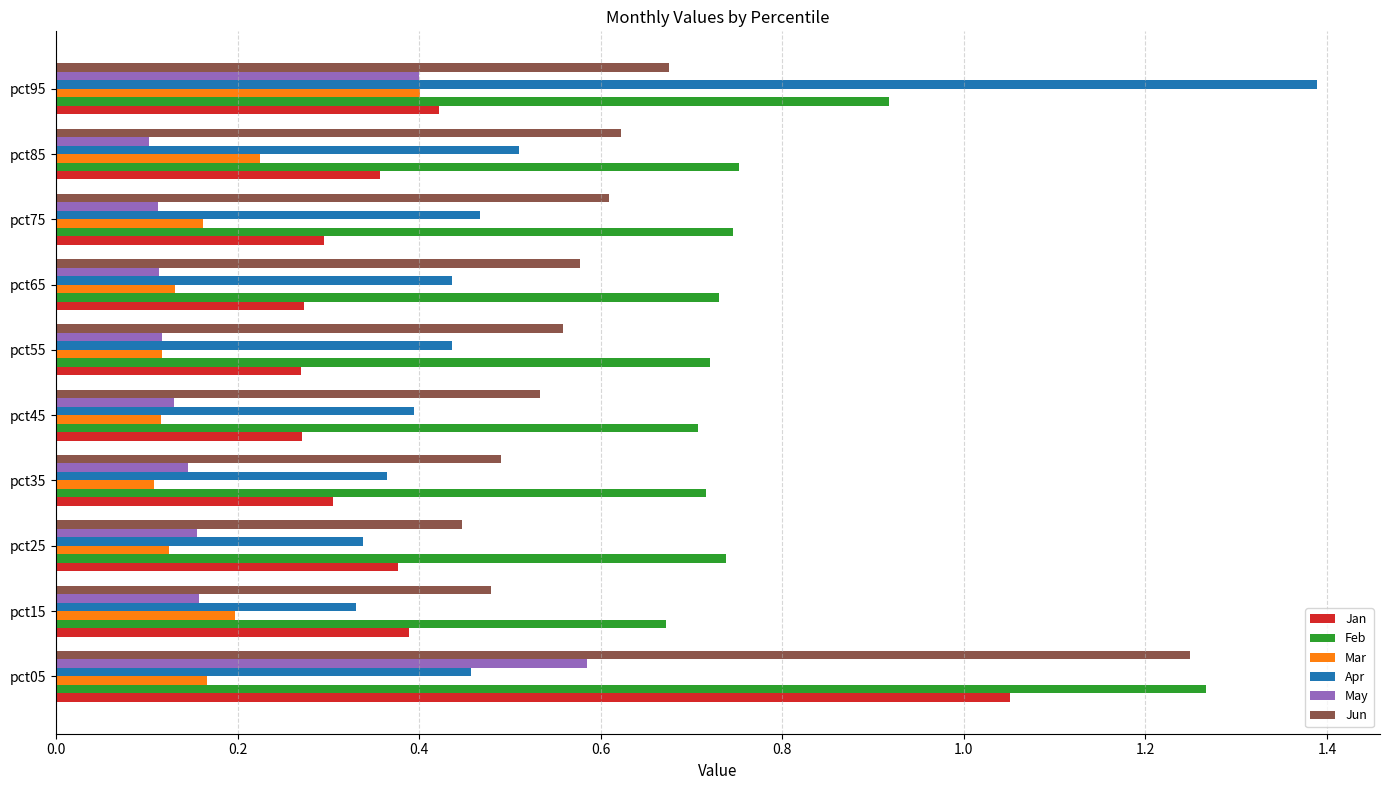

Is it true that Mar equals 0.1 at pct25?

True